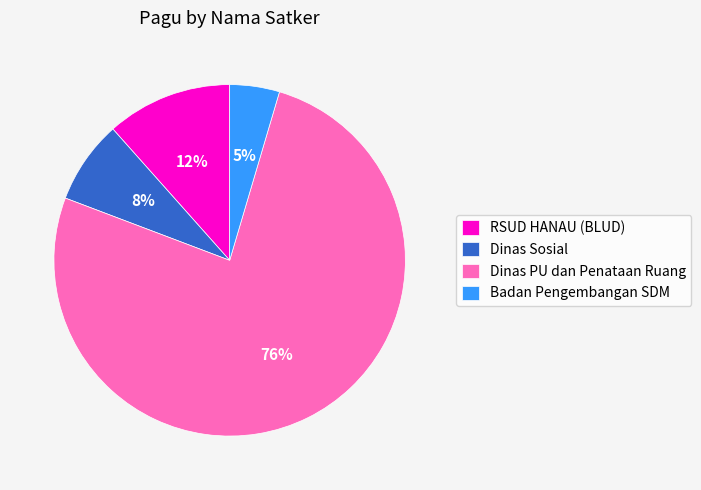

Count the number of slices in the pie.

4